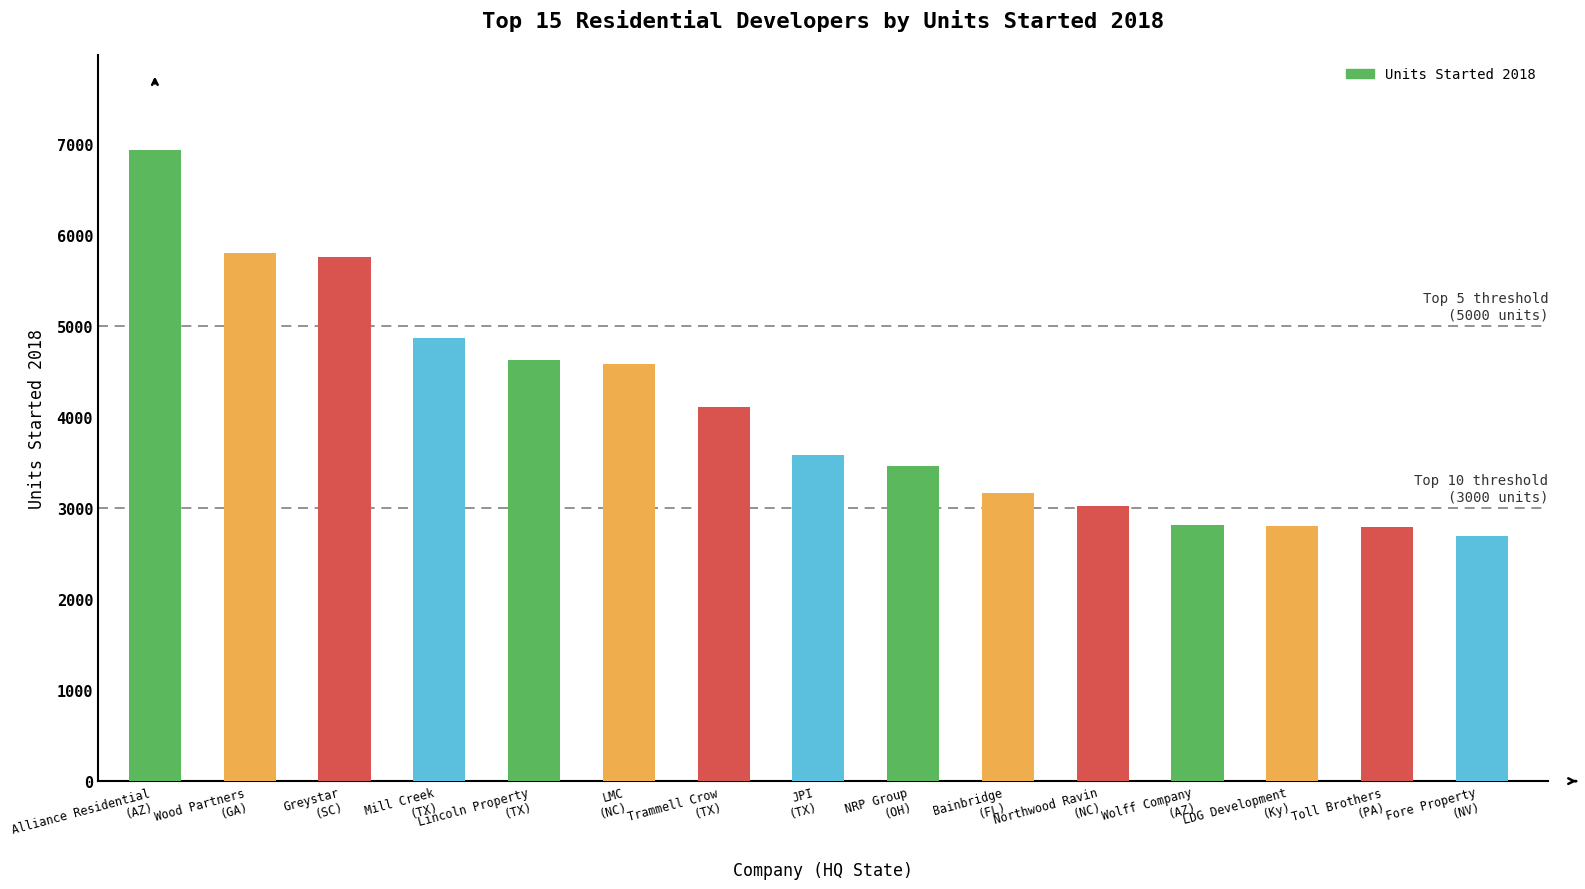

Where is the data nearest to the value 4812?

Mill Creek
(TX)